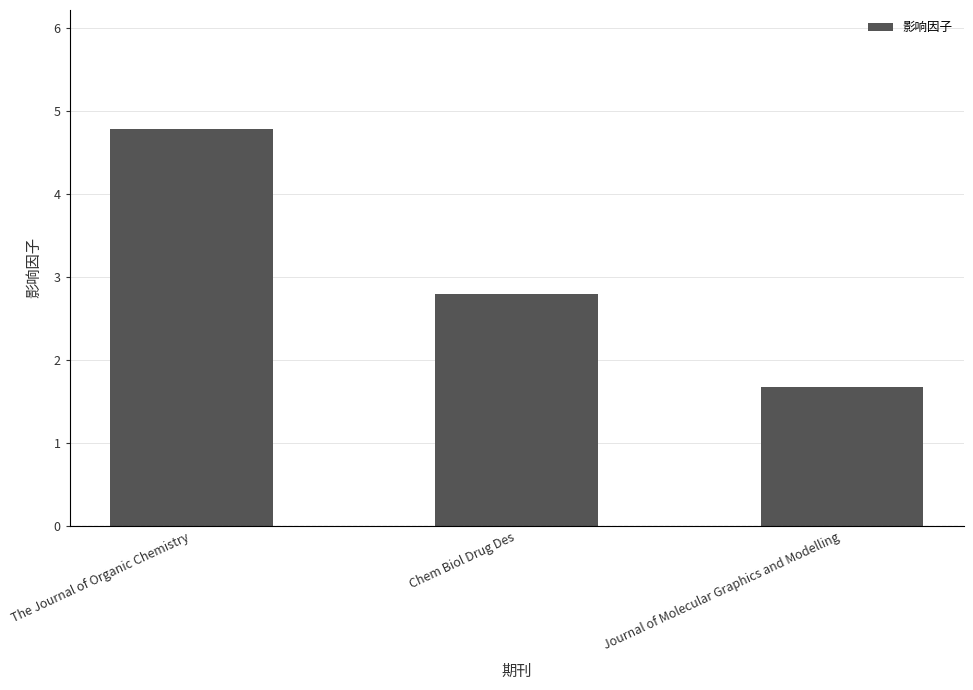

Reading left to right, transcribe all the data shown in this chart.

The Journal of Organic Chemistry=4.8	Chem Biol Drug Des=2.8	Journal of Molecular Graphics and Modelling=1.7